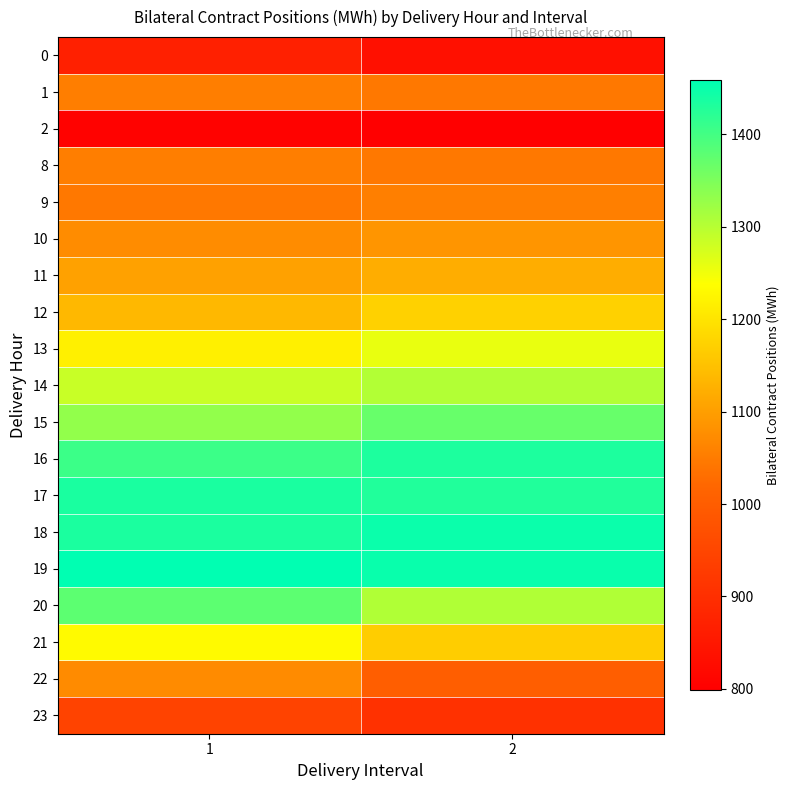

What is the difference between the highest and lowest values at 1?

654.8